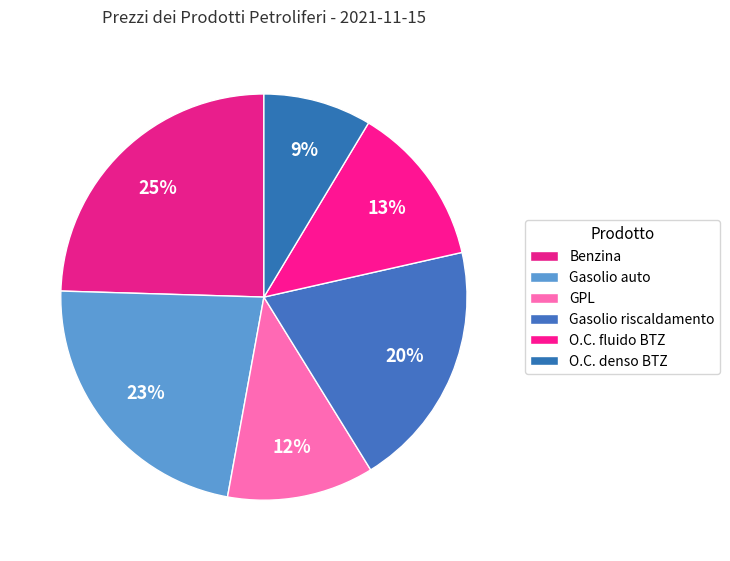

How much of the chart is everything except O.C. fluido BTZ?

87.1%